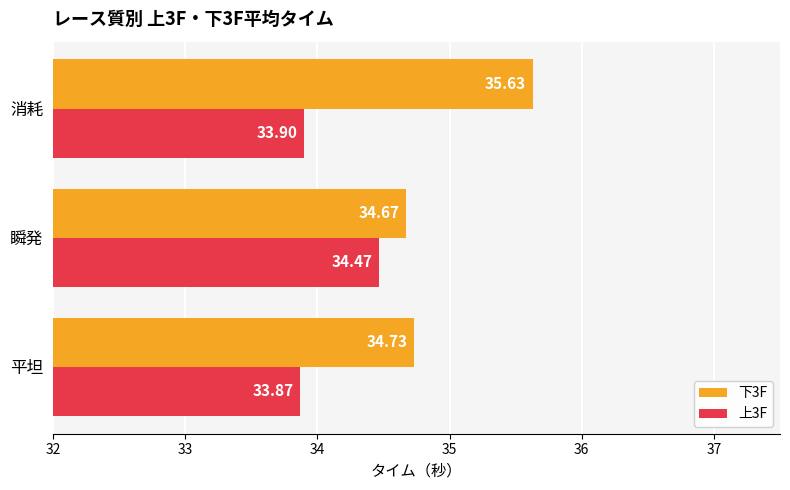

How many 下3F values are between 34 and 35?

2